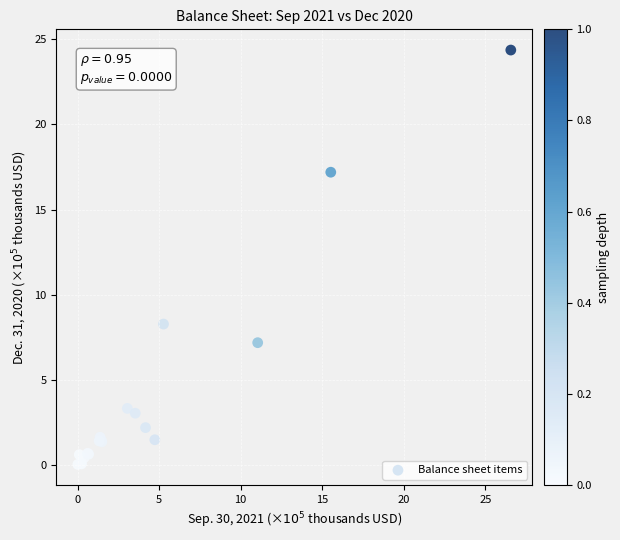

What Y value in the scatter plot is closest to 12?

8.3